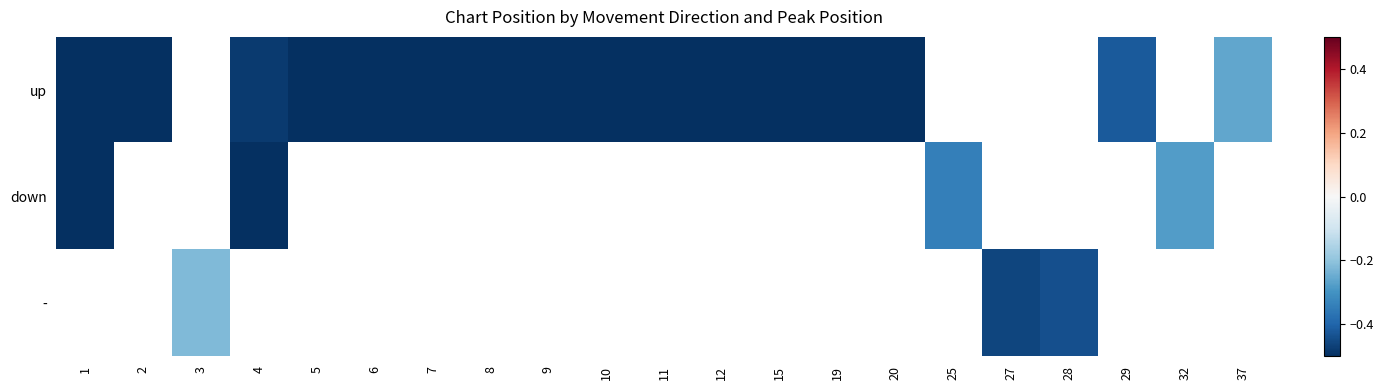

At which category does the chart reach its minimum across all series?

1